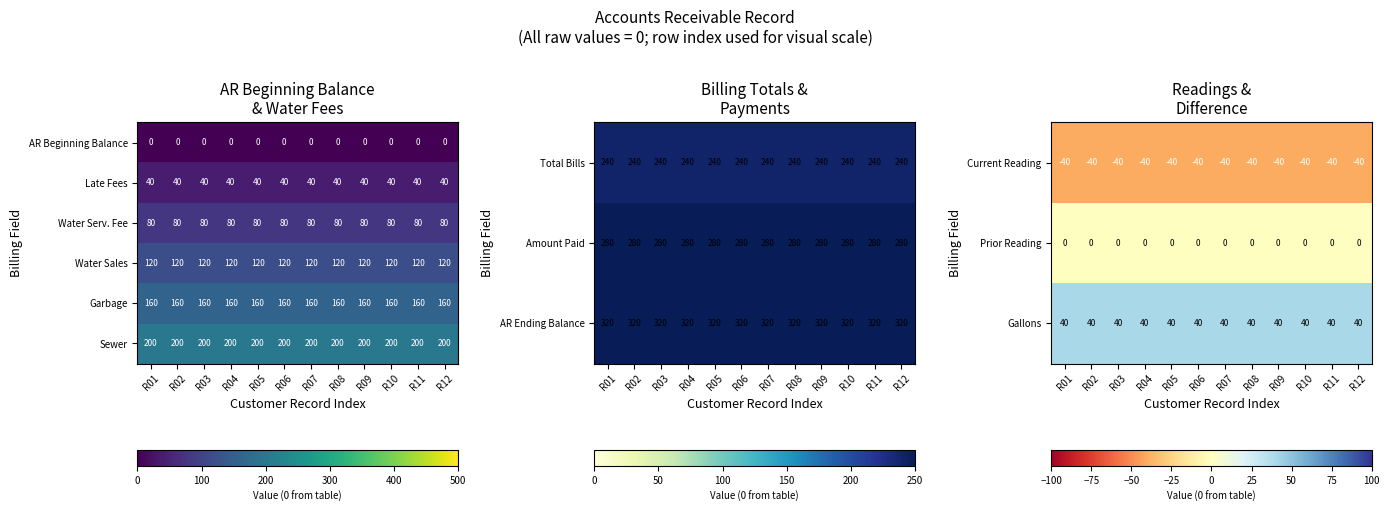

What is the maximum value for Sewer?

200